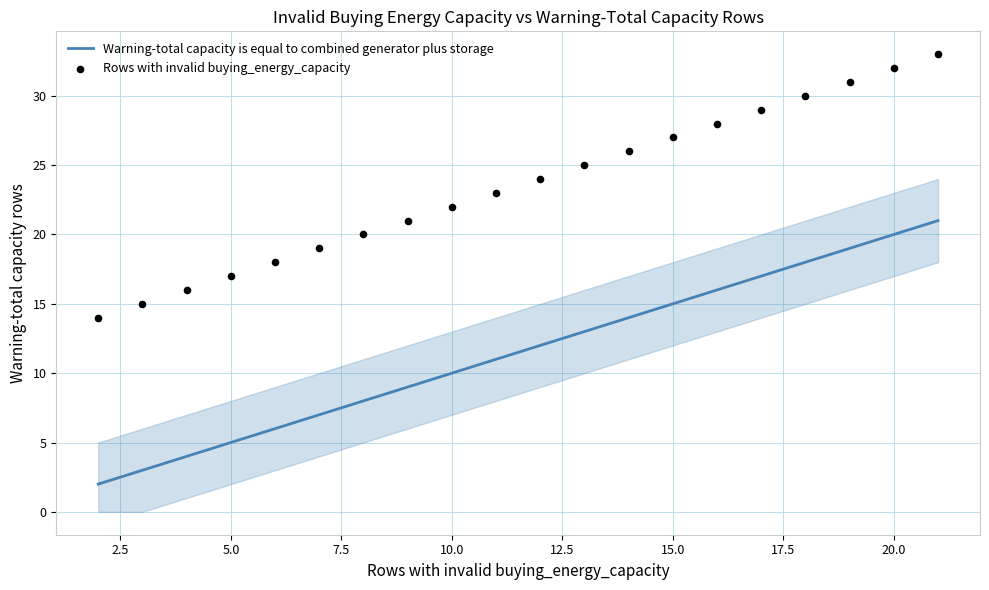

Which series reaches the minimum Y coordinate?

Warning-total capacity is equal to combined generator plus storage